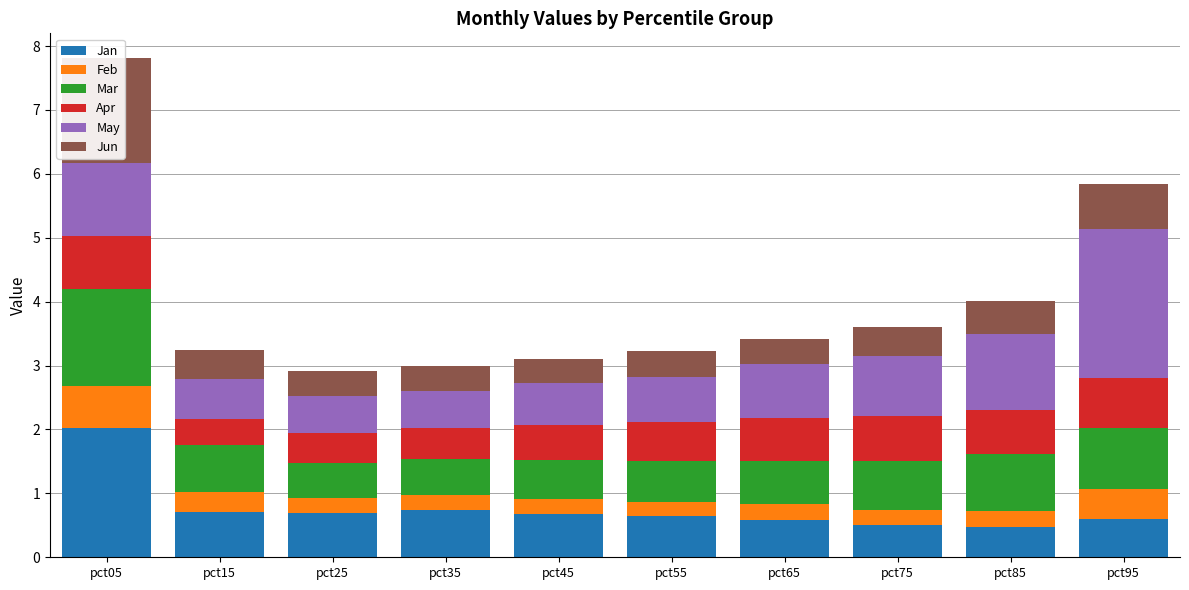

Which series has the largest total across all categories?

May